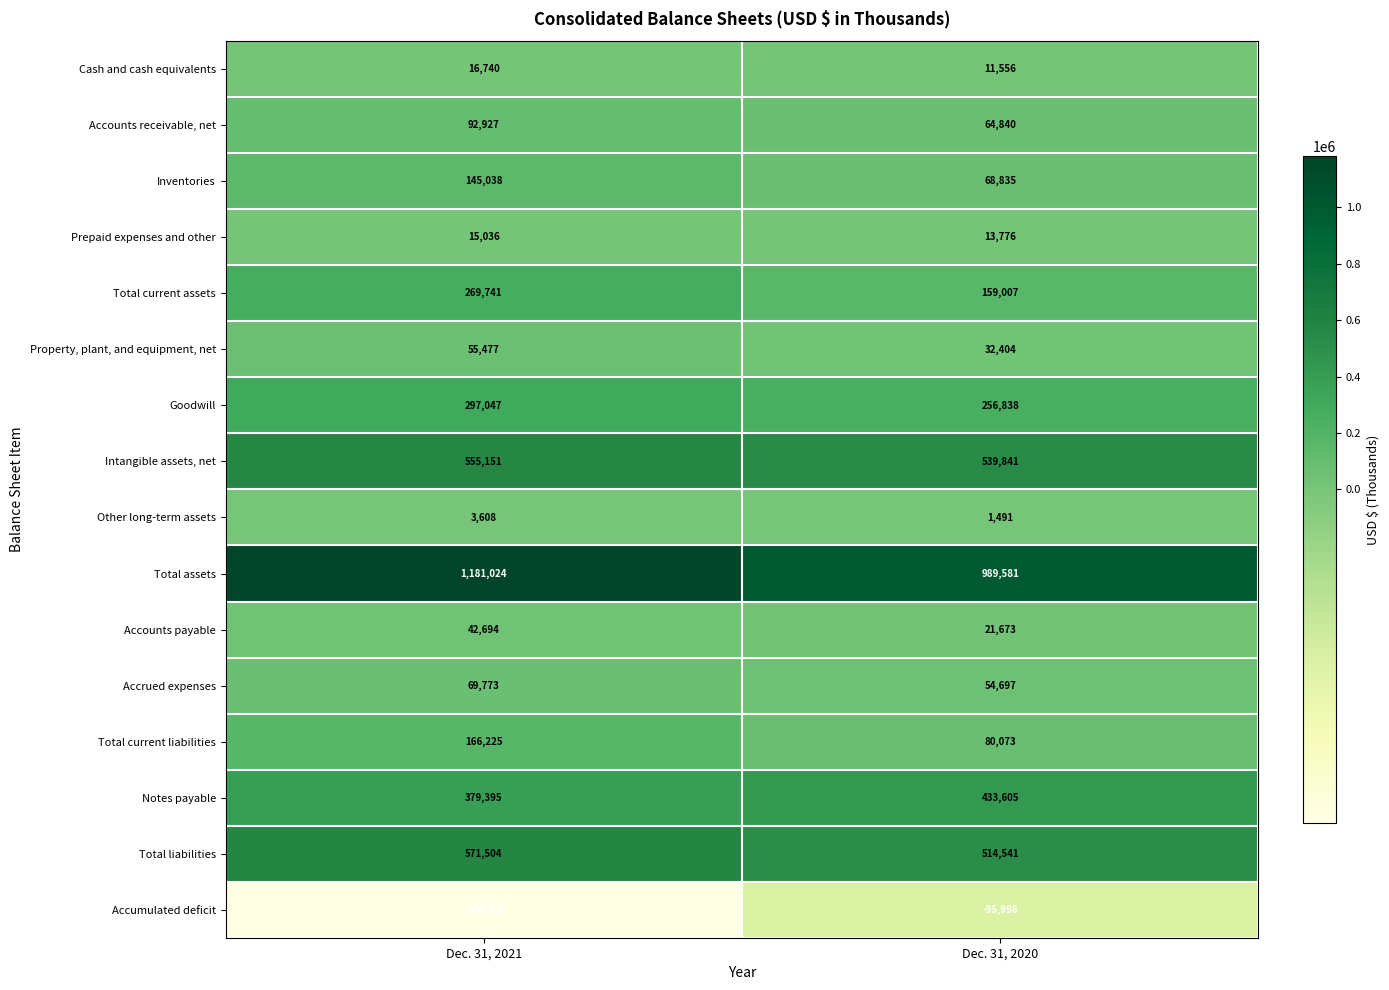

What is the average value of the Total current liabilities series?

123149